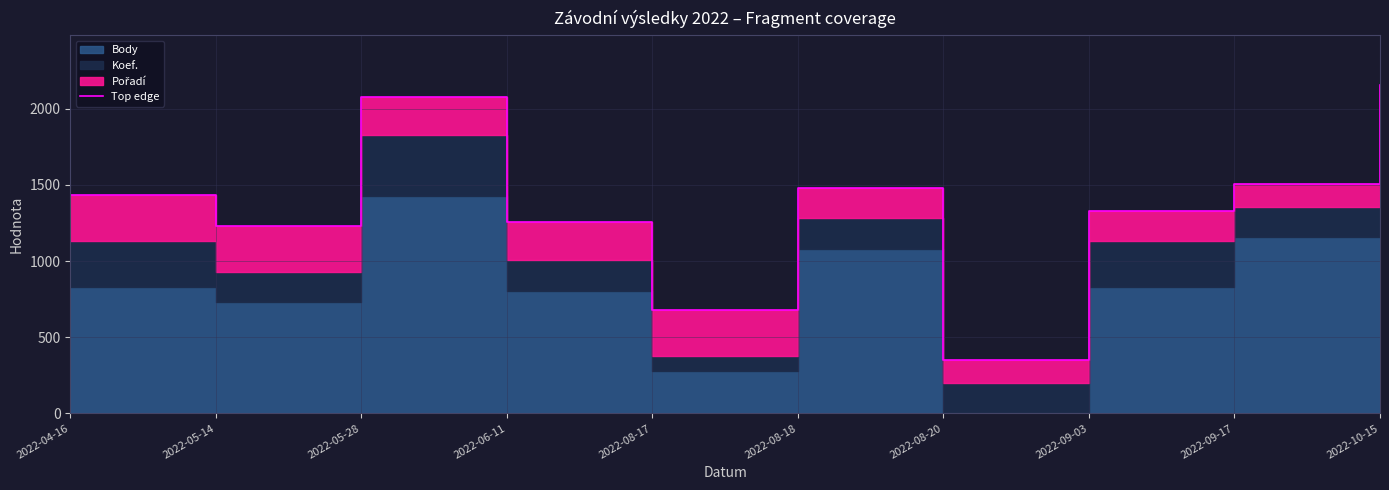

What position from the left is 2022-08-18?

6